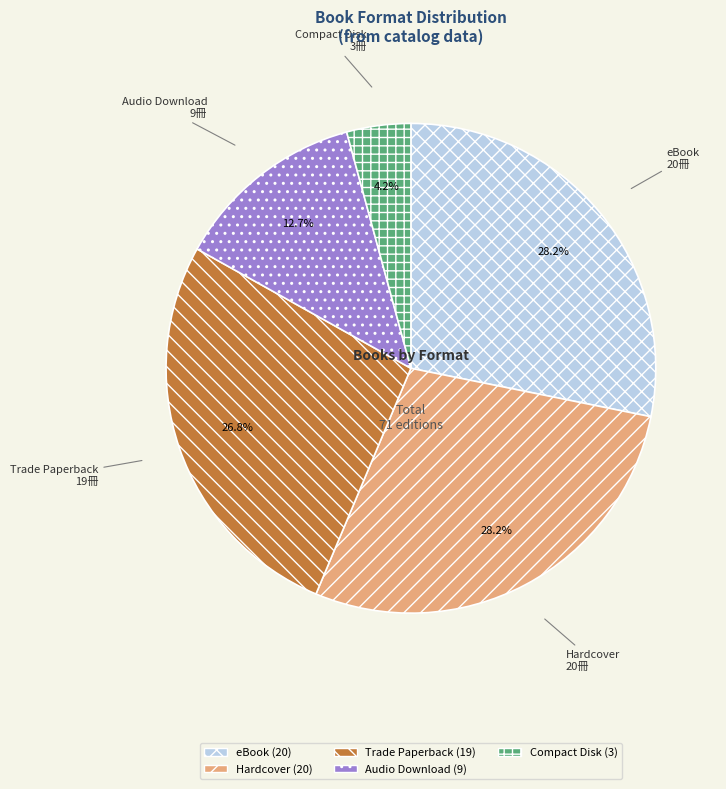

Approximately how many times larger is the value at eBook compared to Trade Paperback?

1.1